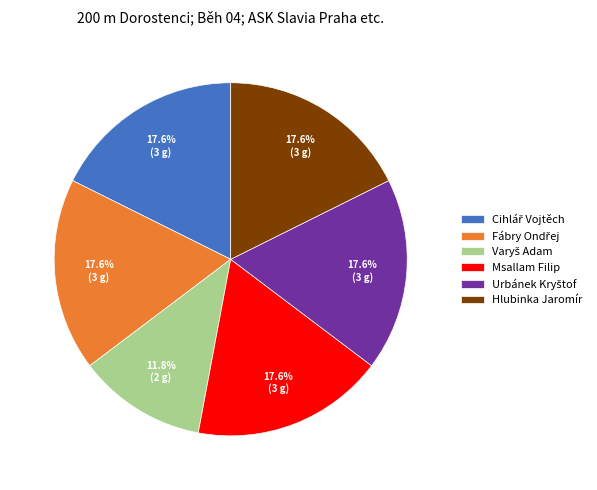

How many slices are in this pie chart?

6